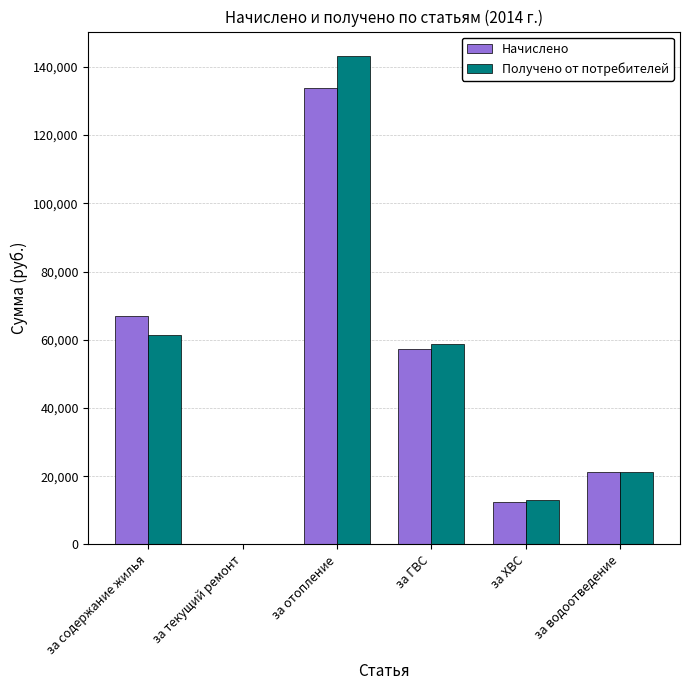

What is the sum of all Начислено values?

291514.4